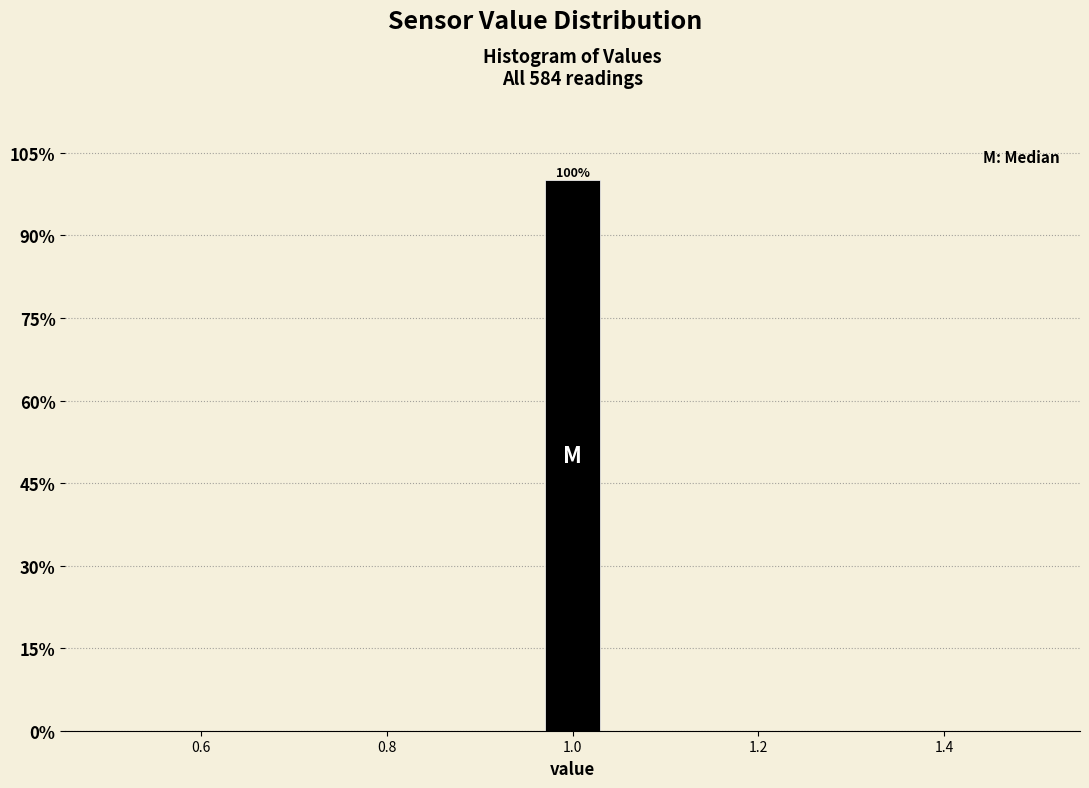

Around what value on the x-axis is the tallest bar? Give the approximate position of its centre, as read against the axis.

1.00